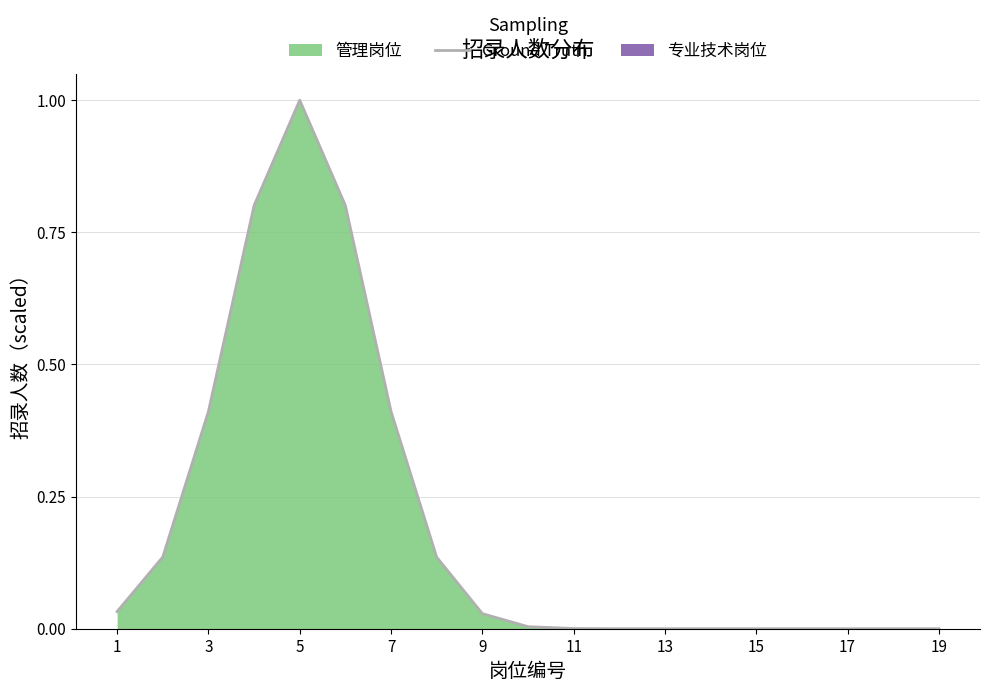

The value of Ground Truth at 11 is 0.0. True or false?

True